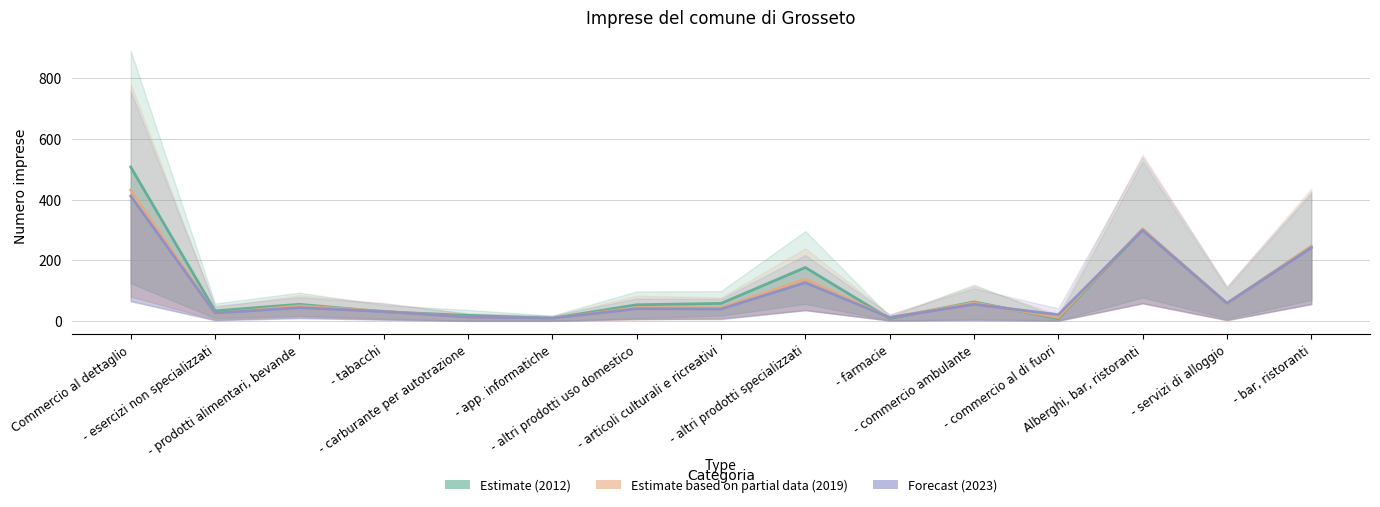

List the series in order of their peak value, highest first.

CS+NCS 2012 (Estimate), CS+NCS 2019 (Partial), CS+NCS 2023 (Forecast)